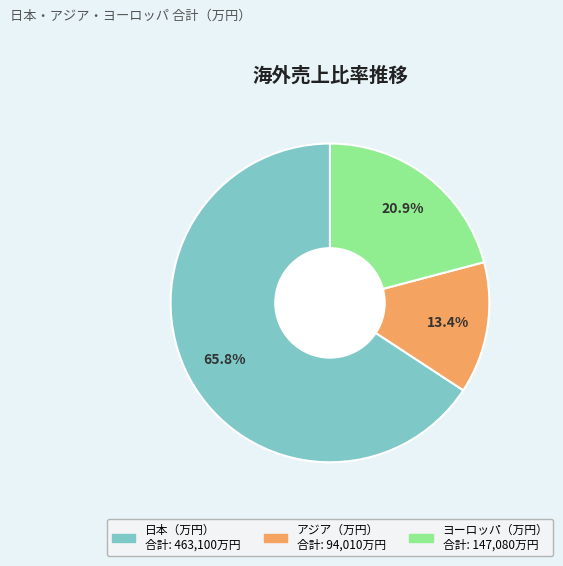

Is there a majority slice in this chart?

Yes